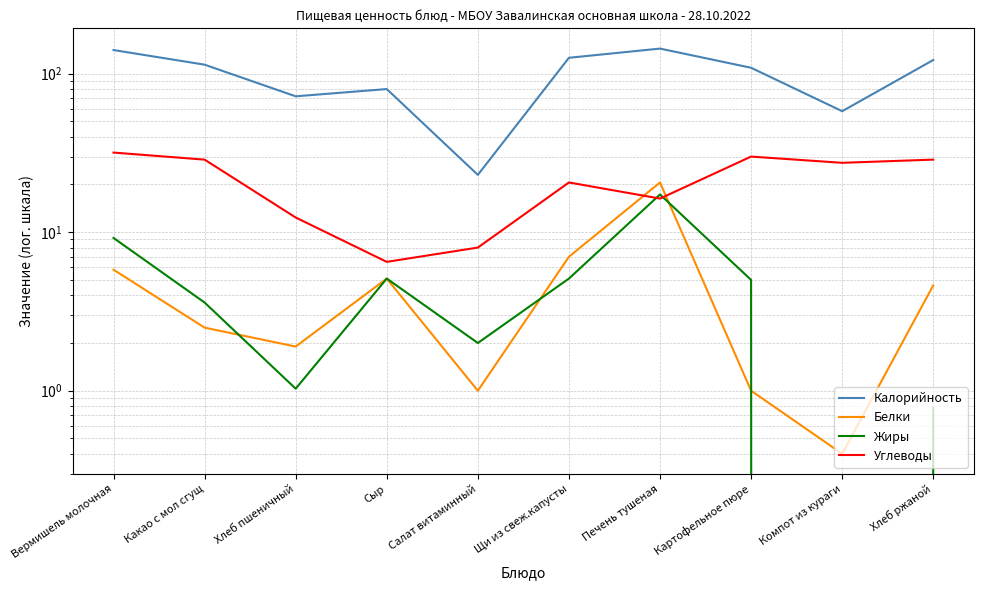

Reading right to left, what are all the values shown in this chart?

Калорийность: Хлеб ржаной=122.0	Компот из кураги=58.0	Картофельное пюре=109.0	Печень тушеная=144.0	Щи из свеж.капусты=126.0	Салат витаминный=23.0	Сыр=80.0	Хлеб пшеничный=72.0	Какао с мол сгущ=114.0	Вермишель молочная=141.0
Белки: Хлеб ржаной=4.6	Компот из кураги=0.4	Картофельное пюре=1.0	Печень тушеная=20.6	Щи из свеж.капусты=7.0	Салат витаминный=1.0	Сыр=5.1	Хлеб пшеничный=1.9	Какао с мол сгущ=2.5	Вермишель молочная=5.8
Жиры: Хлеб ржаной=0.8	Компот из кураги=0.0	Картофельное пюре=5.0	Печень тушеная=17.3	Щи из свеж.капусты=5.1	Салат витаминный=2.0	Сыр=5.1	Хлеб пшеничный=1.0	Какао с мол сгущ=3.6	Вермишель молочная=9.2
Углеводы: Хлеб ржаной=28.7	Компот из кураги=27.4	Картофельное пюре=30.0	Печень тушеная=16.3	Щи из свеж.капусты=20.6	Салат витаминный=8.0	Сыр=6.5	Хлеб пшеничный=12.4	Какао с мол сгущ=28.7	Вермишель молочная=31.8